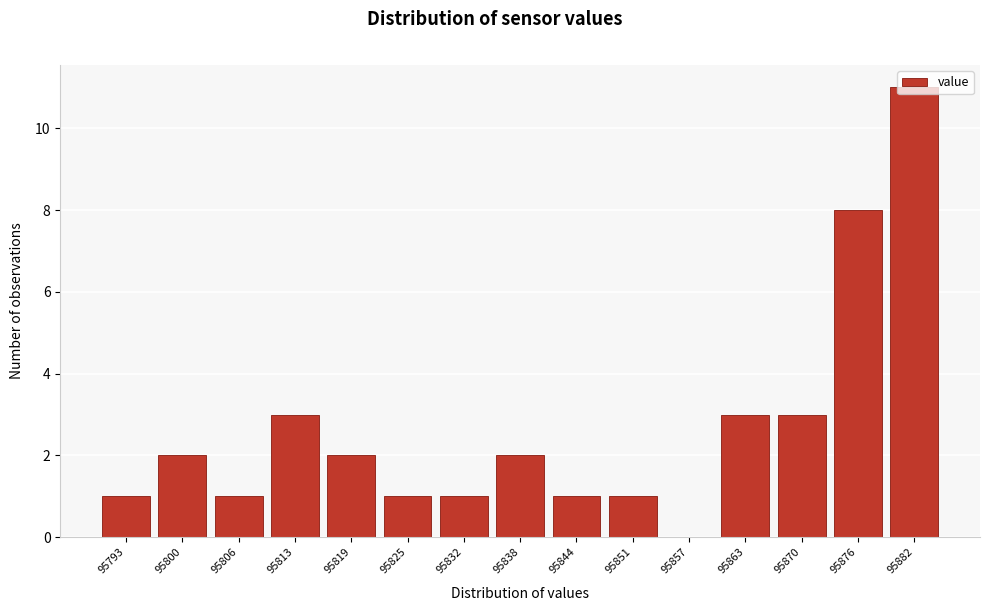

True or false: the data shows 2 at 95800.

True